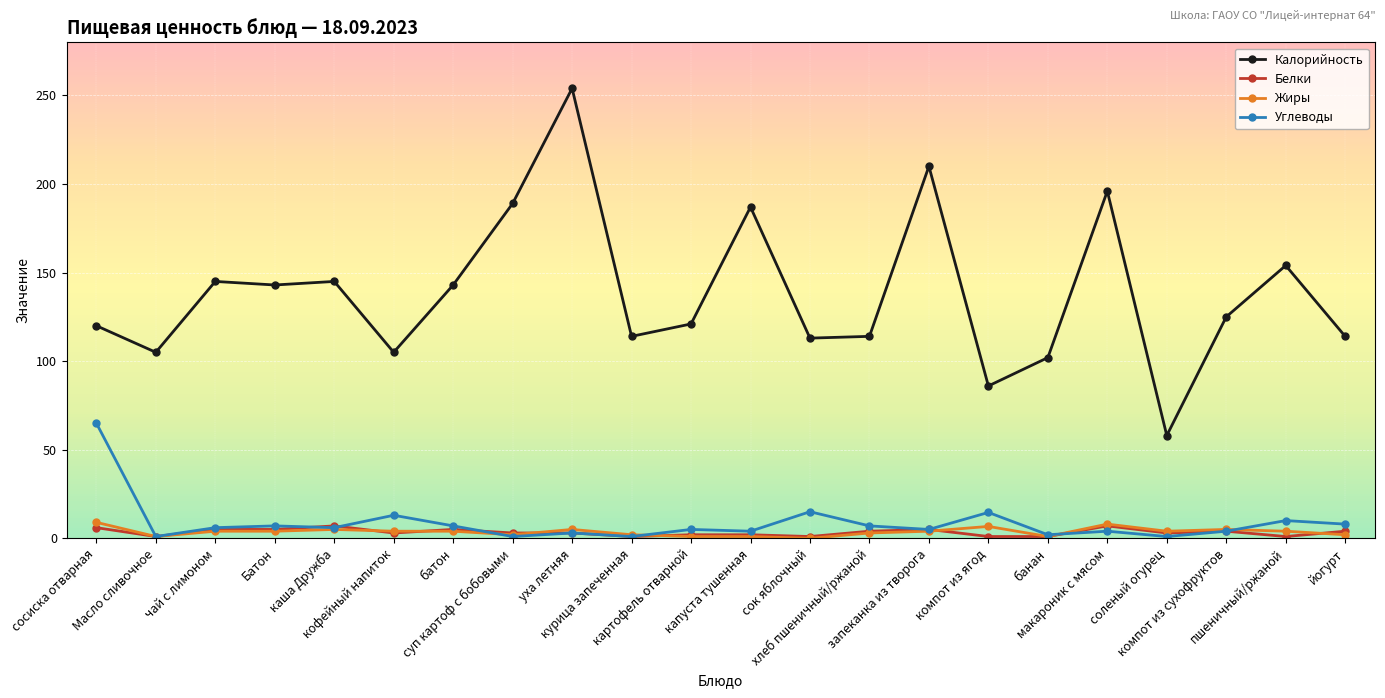

True or false: Углеводы has more than 0 points higher than both neighbors.

True